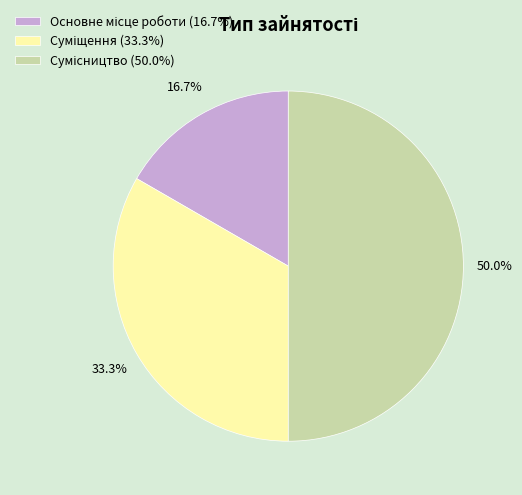

Do Суміщення and Сумісництво together represent more than half of the pie?

Yes